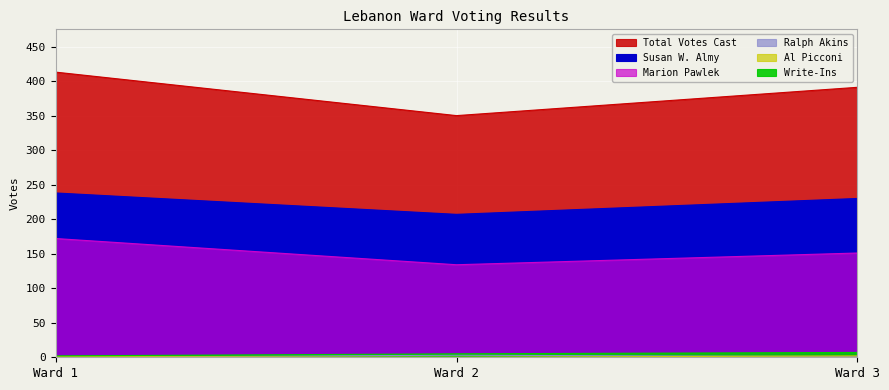

Which label corresponds to the largest value in the chart?

Ward 1